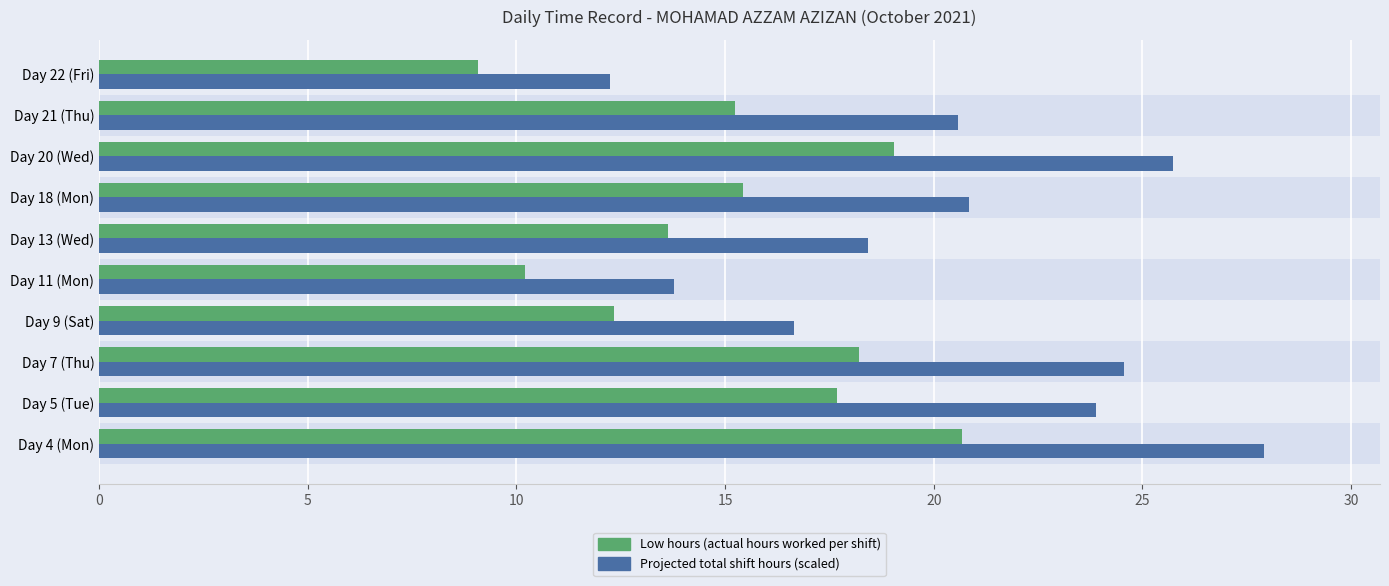

What is the spread (max minus min) of values at Day 9 (Sat)?

4.3